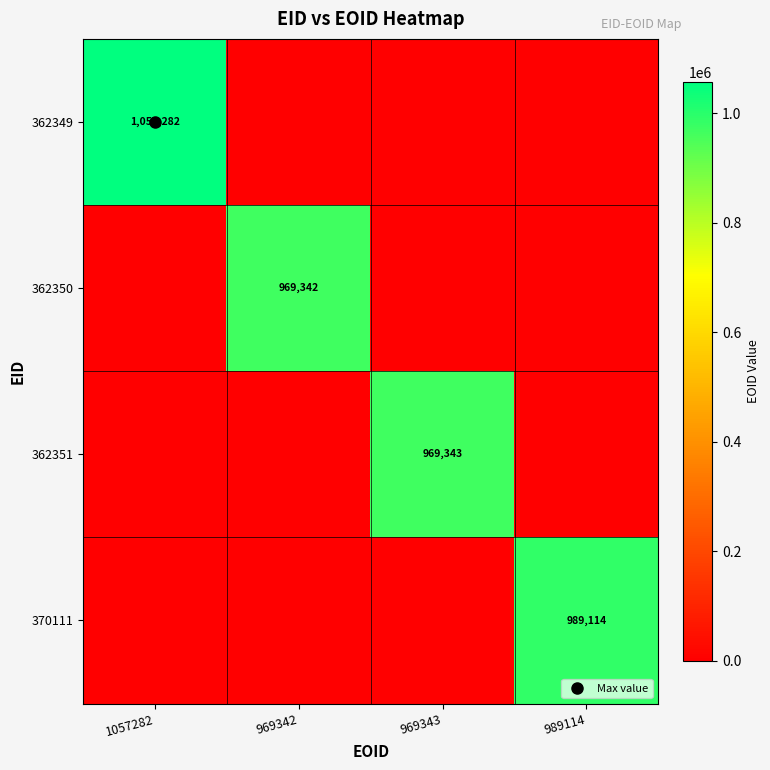

Which series has the widest spread of values?

362349